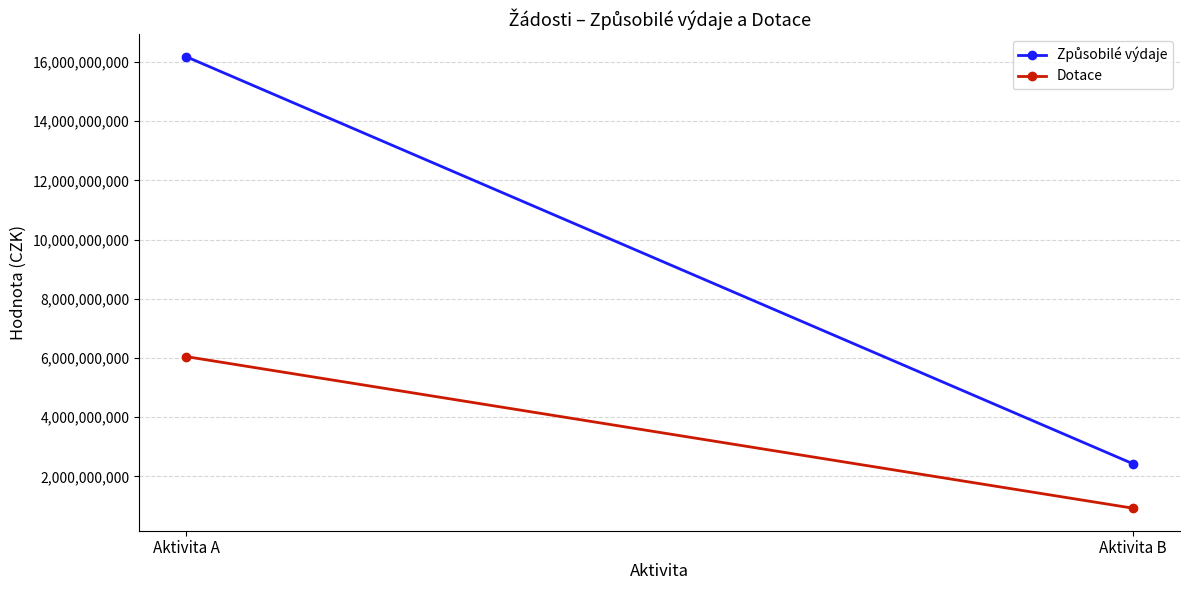

At which category is the sum across all series the highest?

Aktivita A